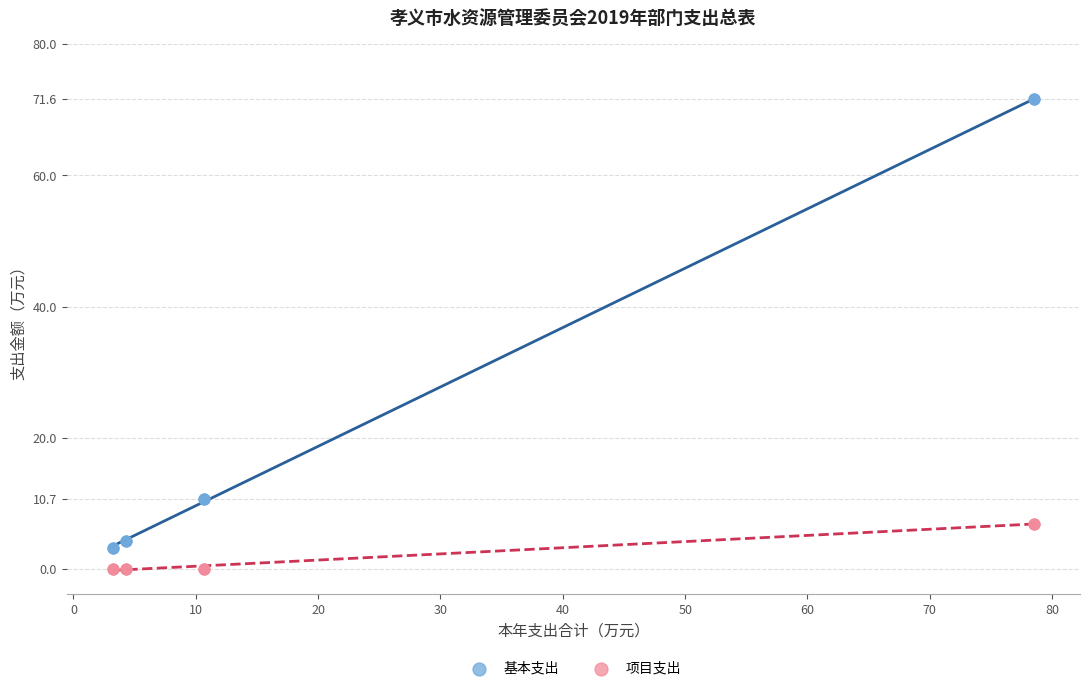

Which series has the widest spread of Y values?

基本支出